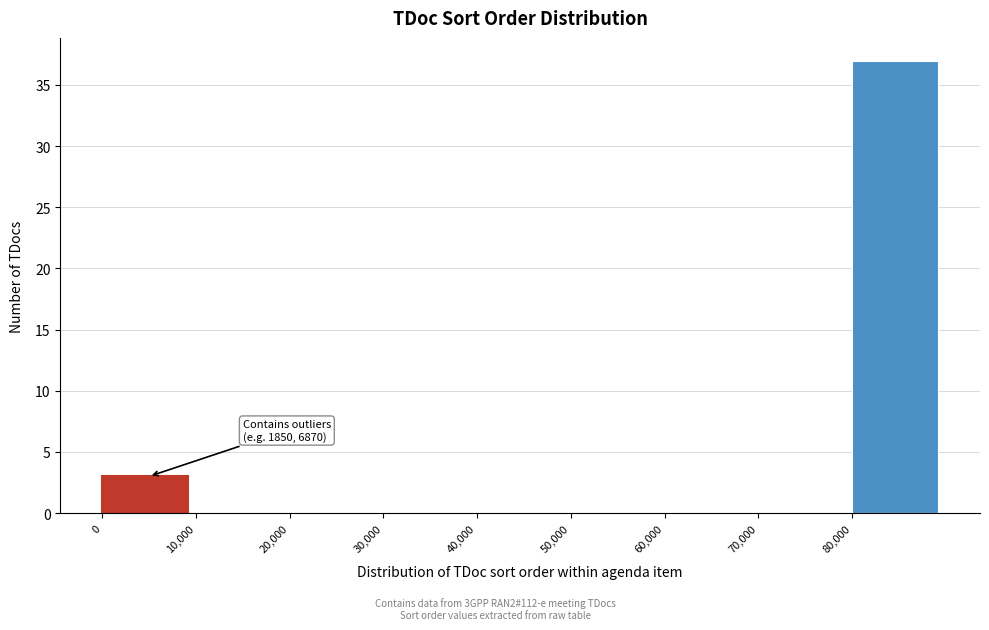

Which range on the x-axis has the tallest bar?

80000 to 90000